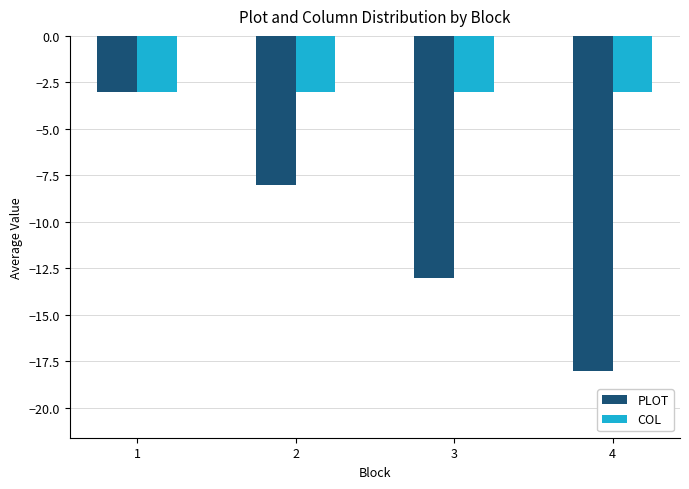

Where does the PLOT series first go above -8?

1